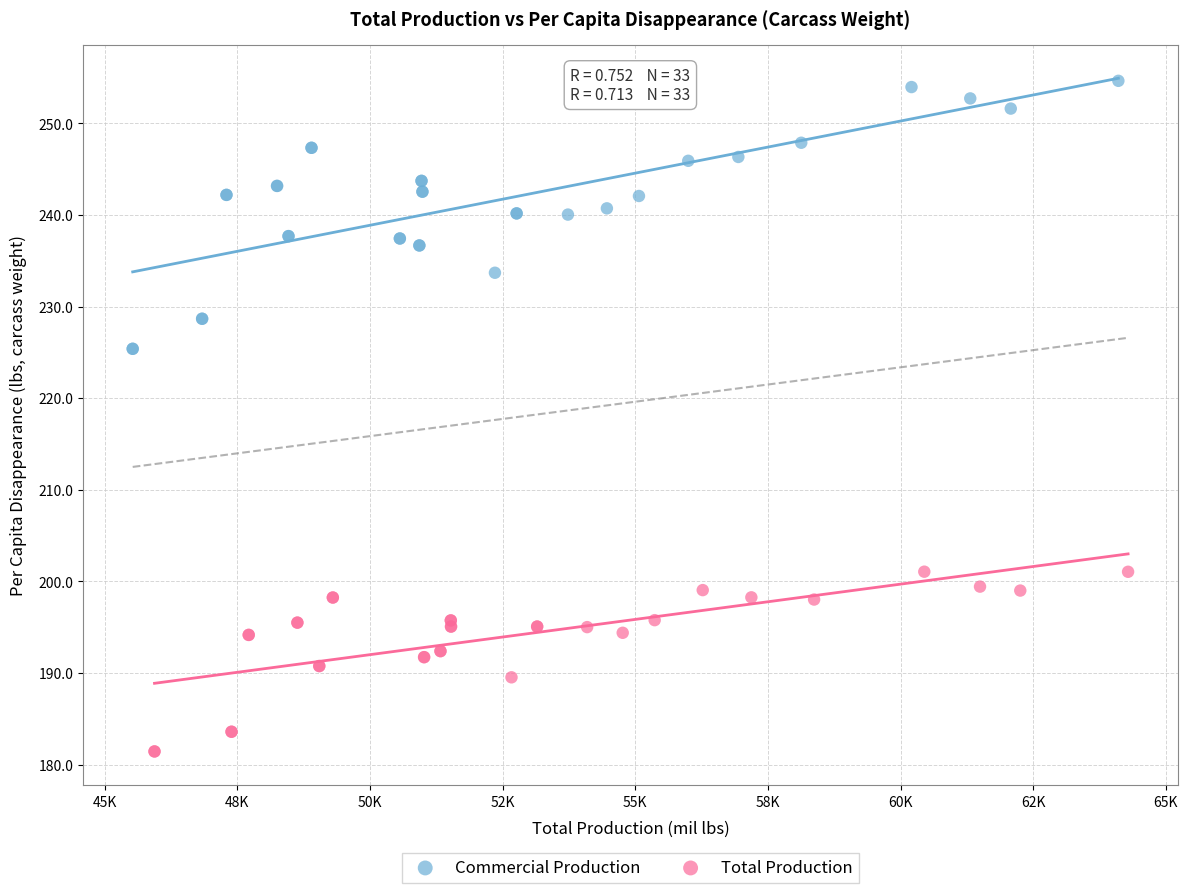

Which series reaches the maximum Y coordinate?

Commercial Production